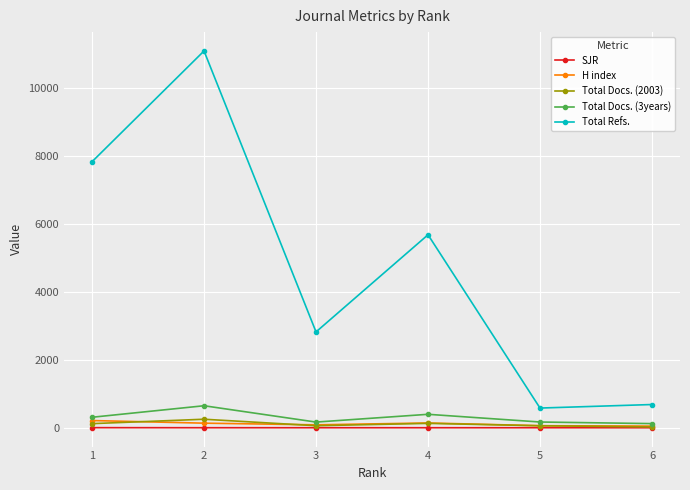

What is the difference between the second highest and minimum values in the SJR series?

0.8